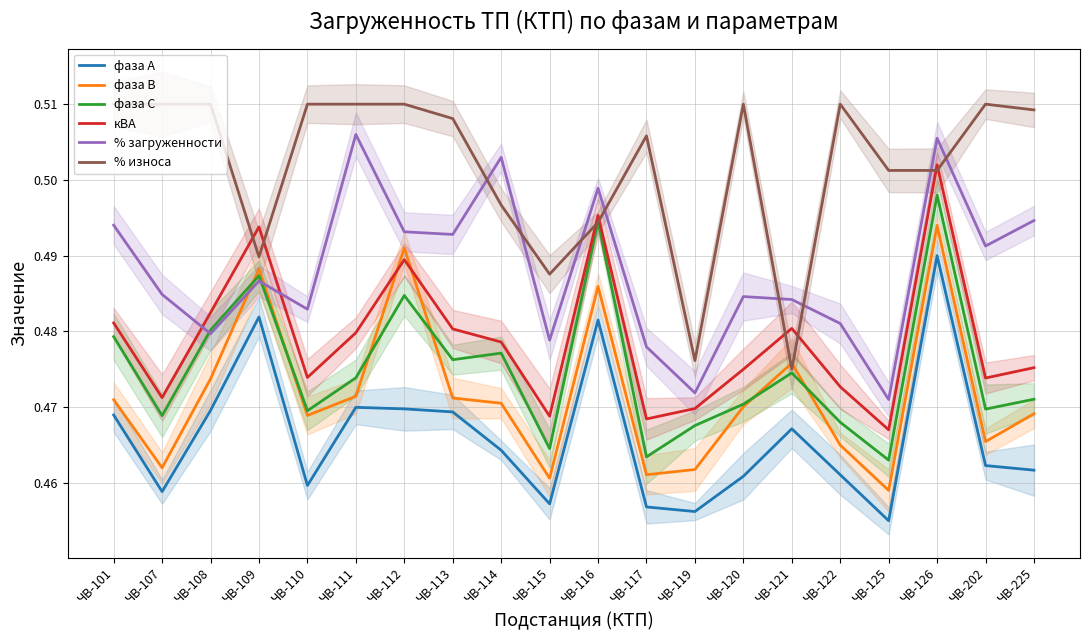

Which category has the lowest value in the фаза С series?

ЧВ-125